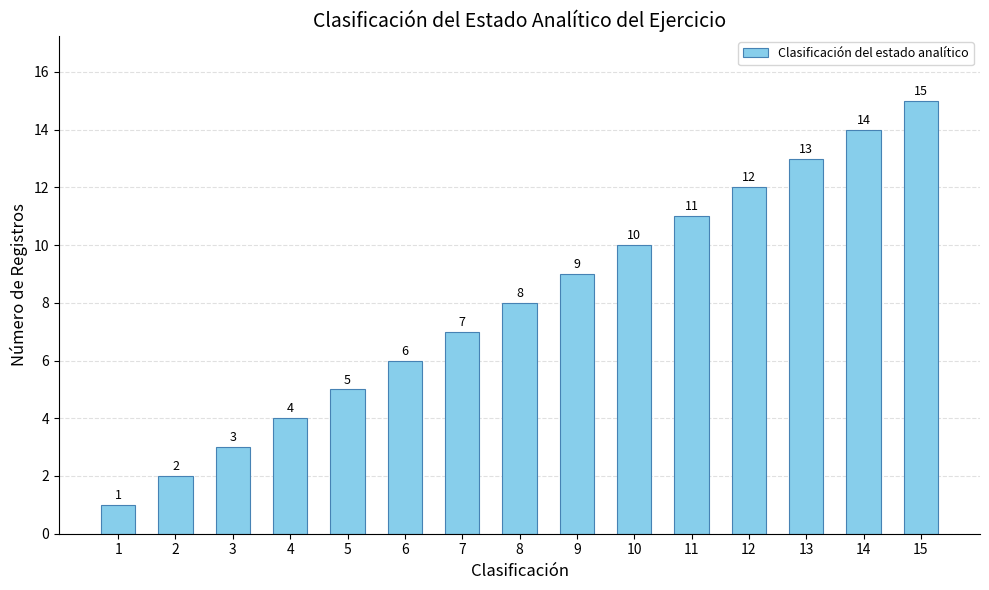

What is the sum of the values at 13 and 14?

27